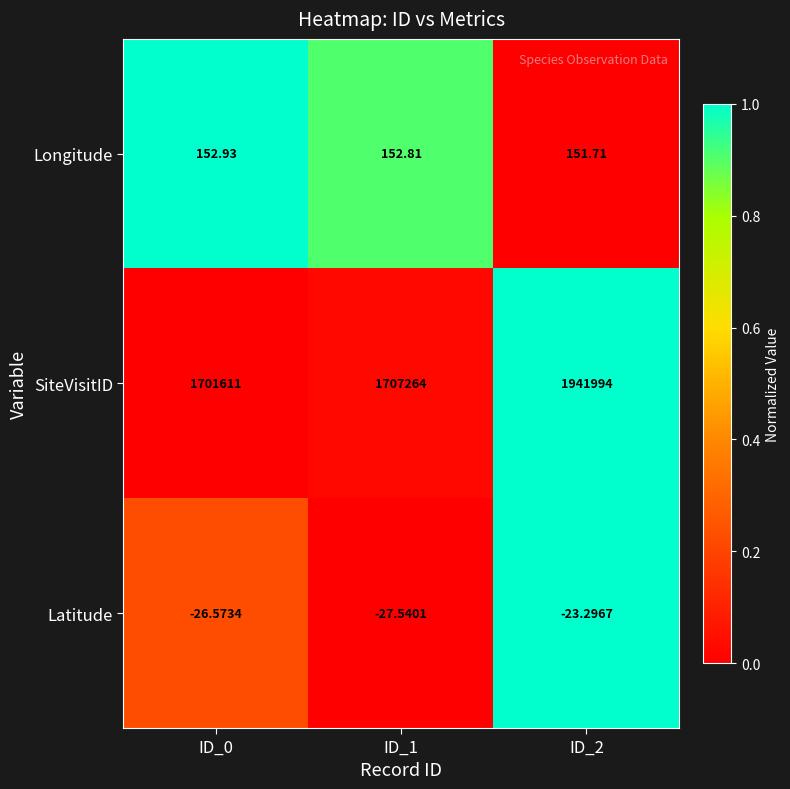

Which series has the widest spread of values?

SiteVisitID